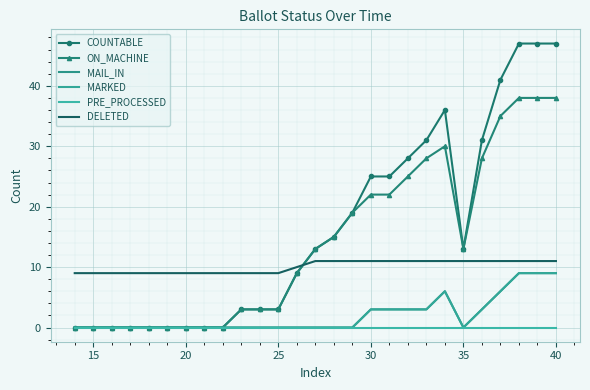

What are all the series names shown in the legend?

COUNTABLE, ON_MACHINE, MAIL_IN, MARKED, PRE_PROCESSED, DELETED